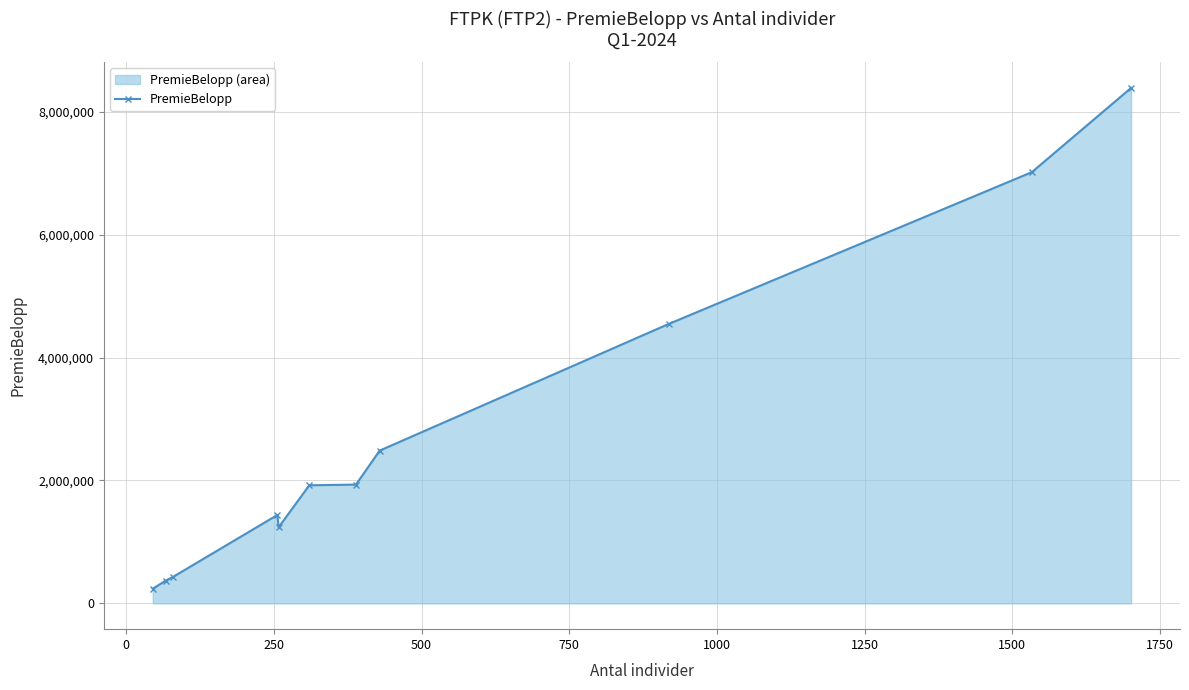

True or false: there are more than 0 points higher than both neighbors.

True